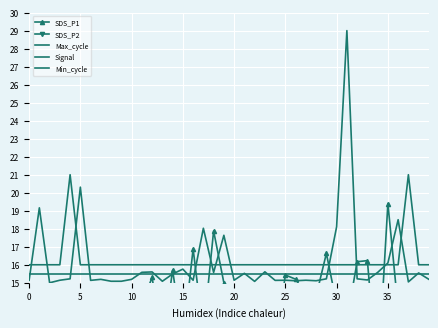

Where is SDS_P1 nearest to the value 13?

31